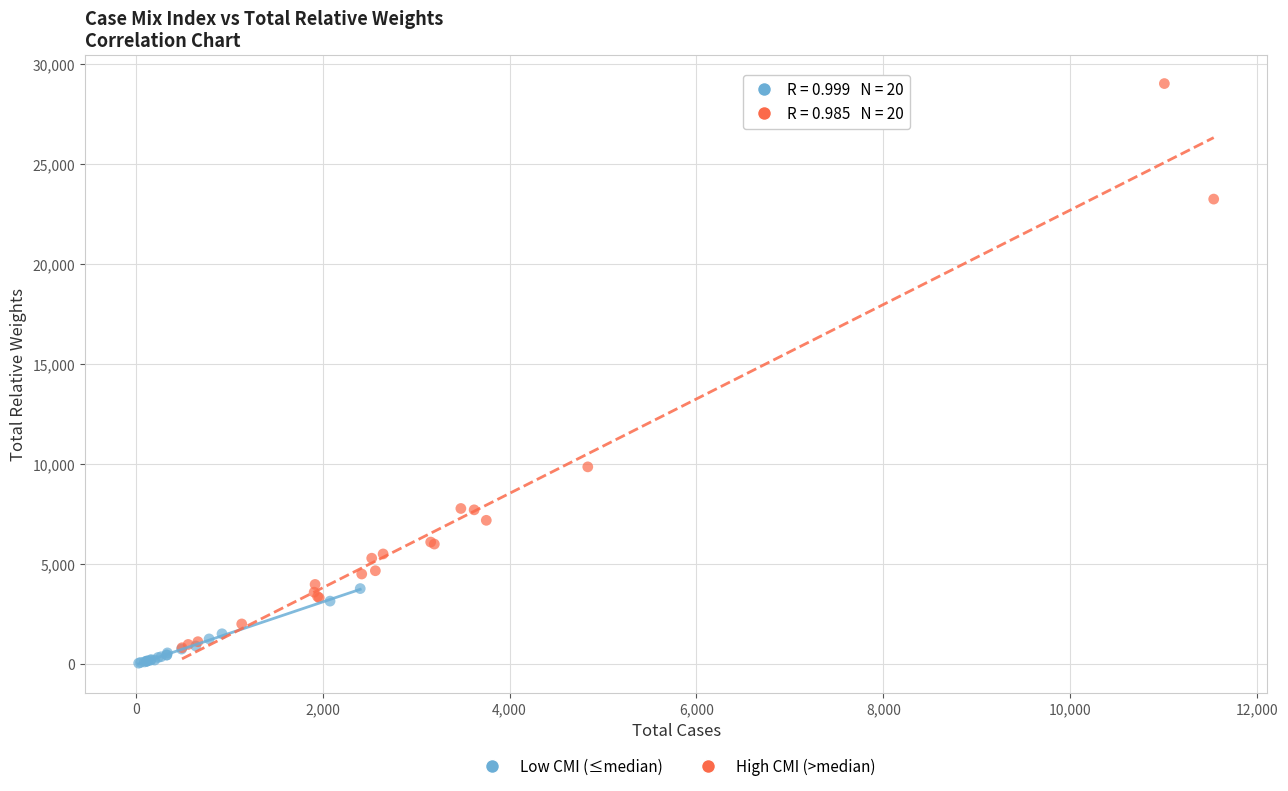

What are all the series names shown in the legend?

Low CMI (≤median), High CMI (>median)